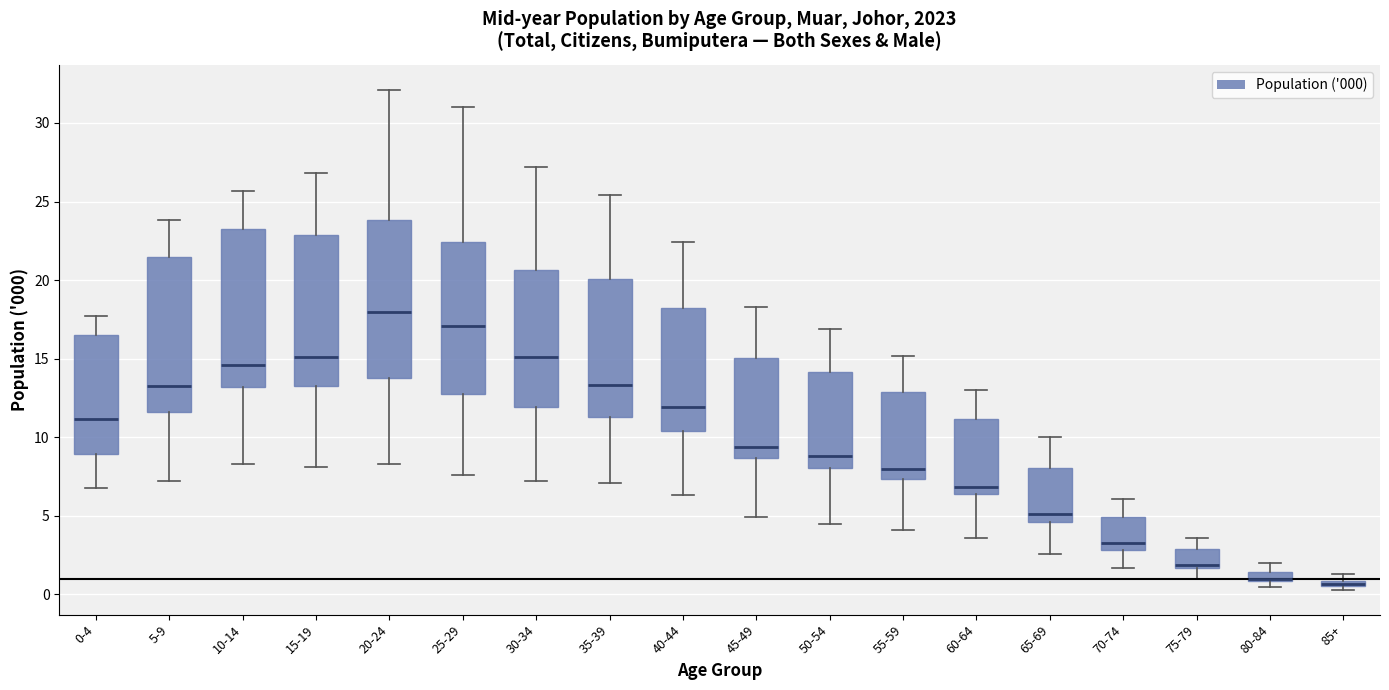

Where does the upper whisker of the box for 50-54 end on the y-axis? The values are not printed on the chart, so give them approximately, as read against the axis.

17.0